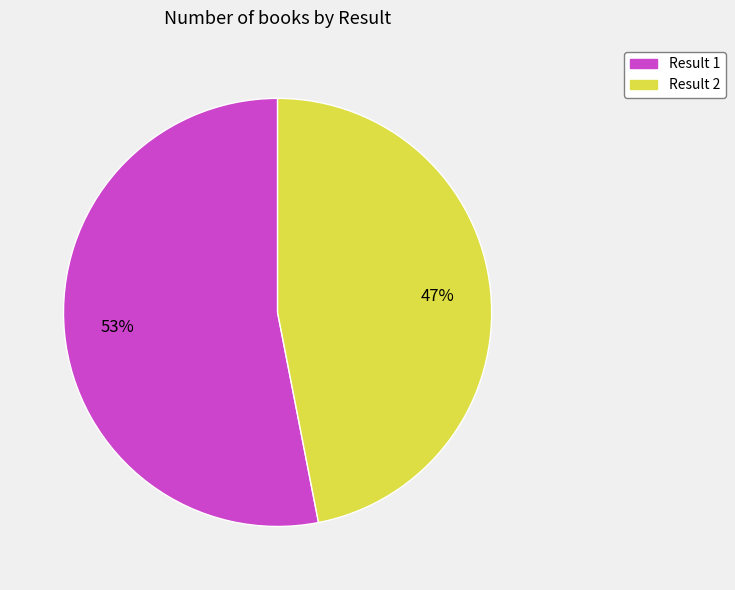

Which category has the biggest portion of the pie?

Result 1